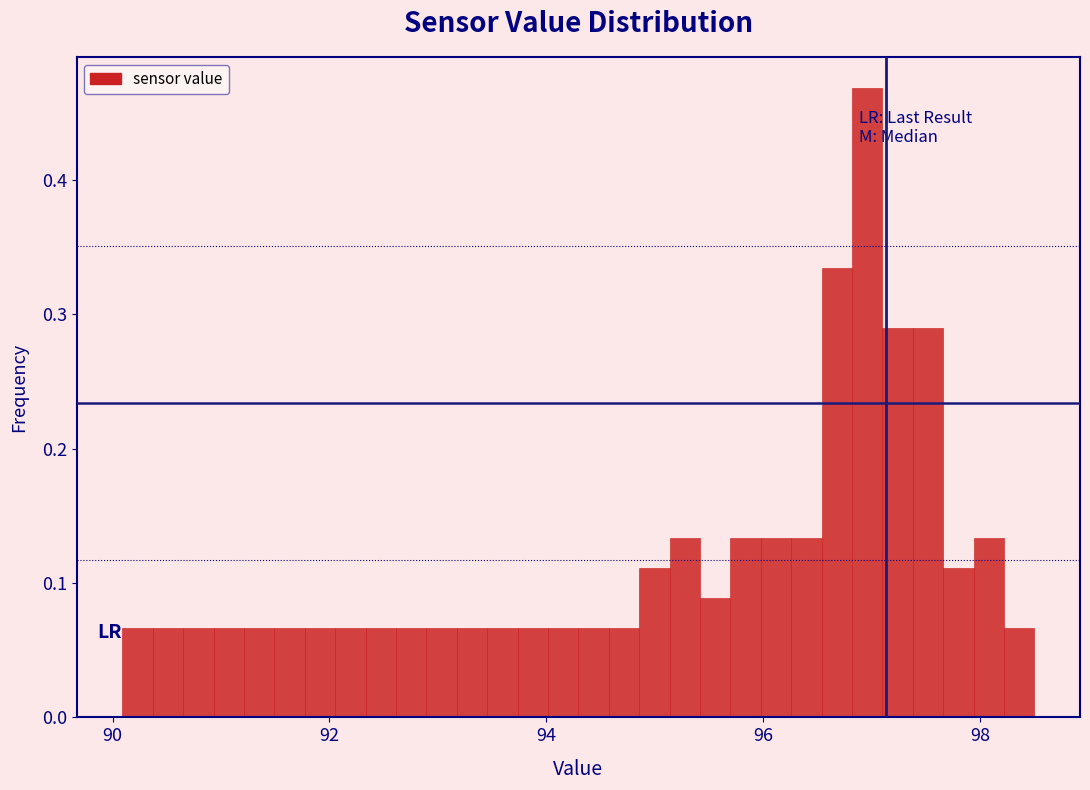

Around what value on the x-axis is the tallest bar? Give the approximate position of its centre, as read against the axis.

97.0